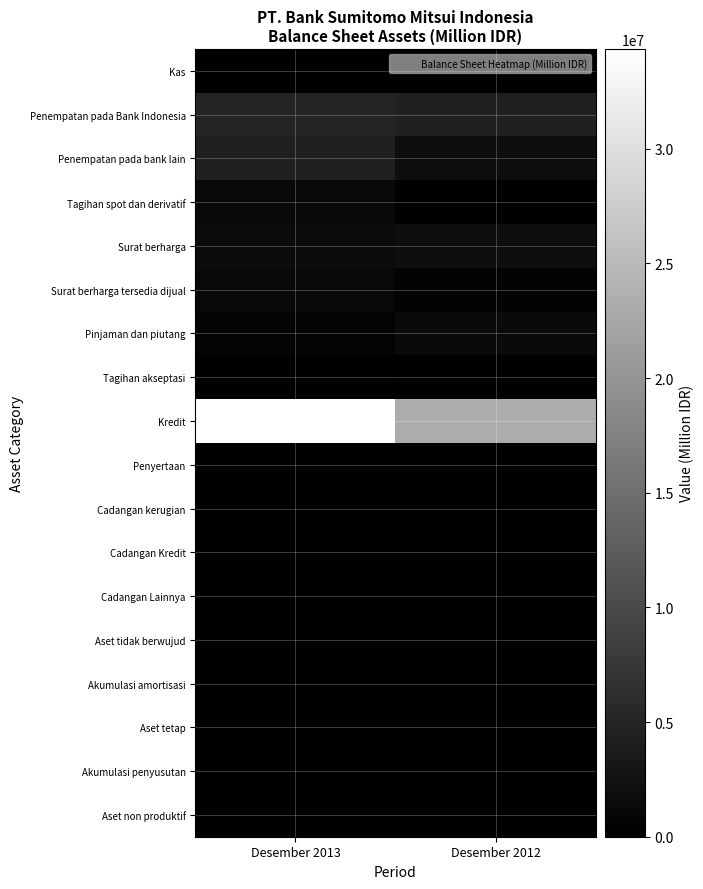

How many series are shown in this chart?

18